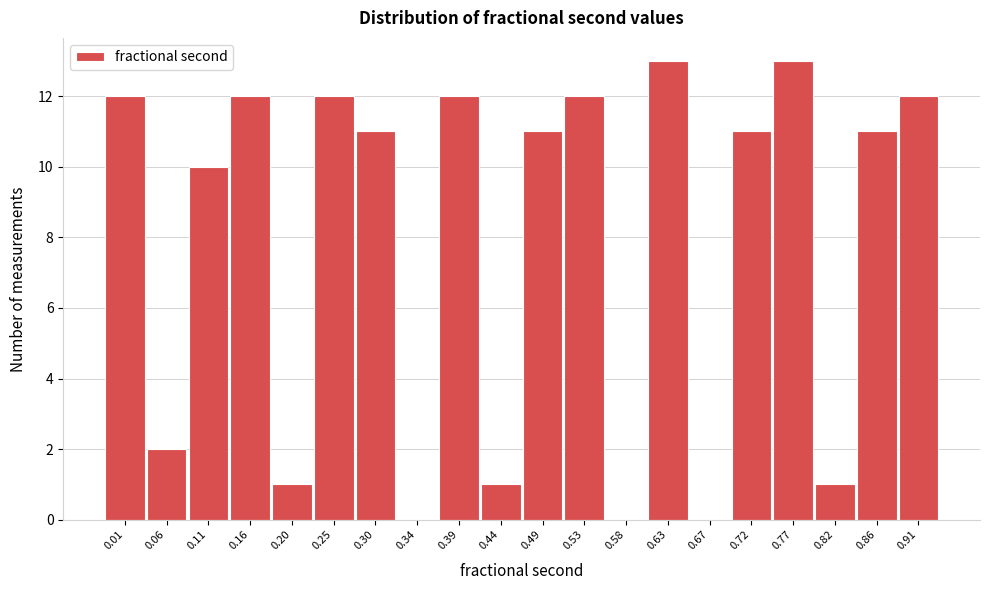

Reading left to right, list all the values displayed in this chart.

0.01=12	0.06=2	0.11=10	0.16=12	0.20=1	0.25=12	0.30=11	0.34=0	0.39=12	0.44=1	0.49=11	0.53=12	0.58=0	0.63=13	0.67=0	0.72=11	0.77=13	0.82=1	0.86=11	0.91=12